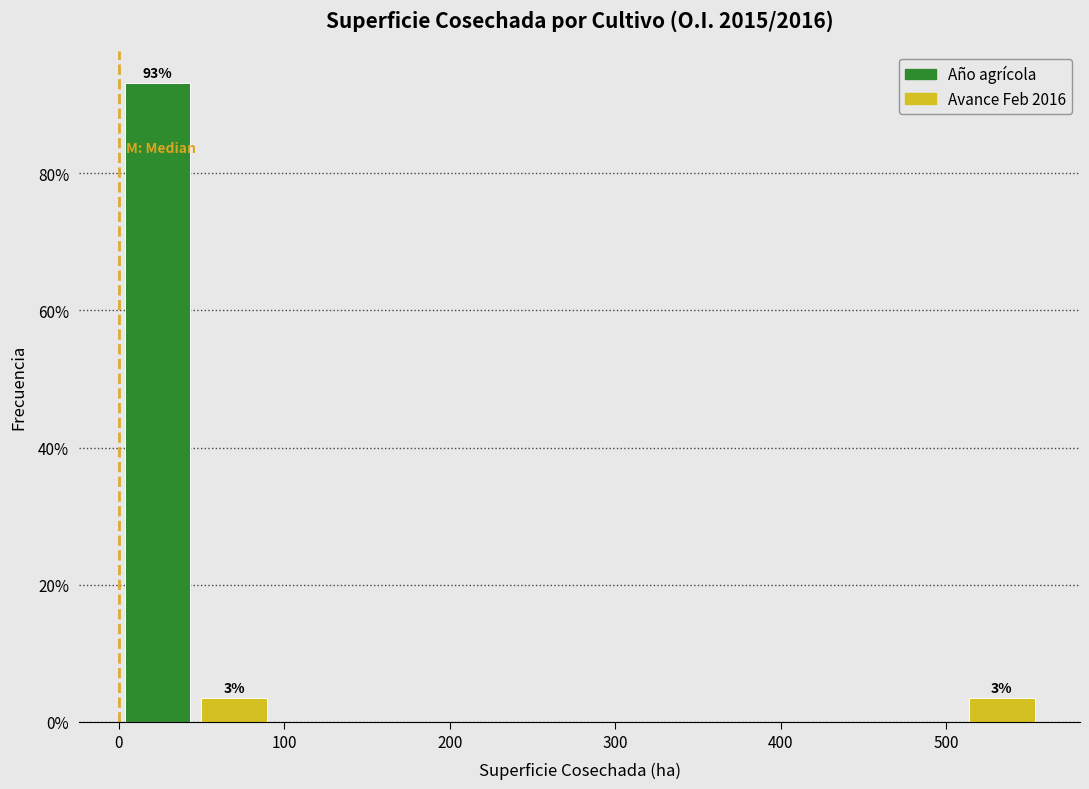

Over which range of the x-axis is the bar tallest?

0 to 50